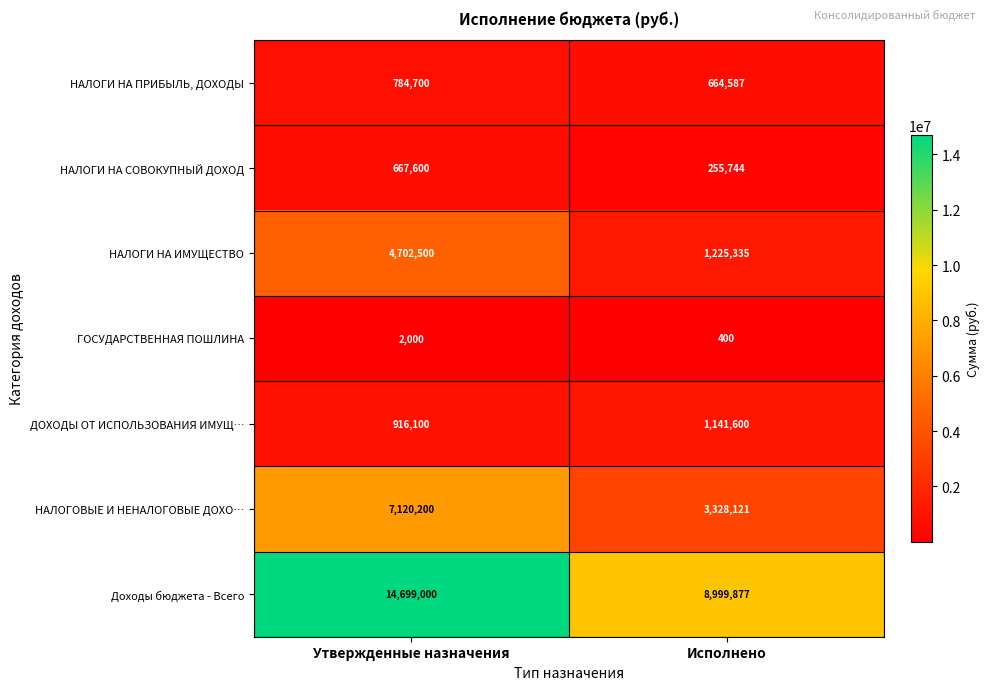

What is the average value of the ГОСУДАРСТВЕННАЯ ПОШЛИНА series?

1200